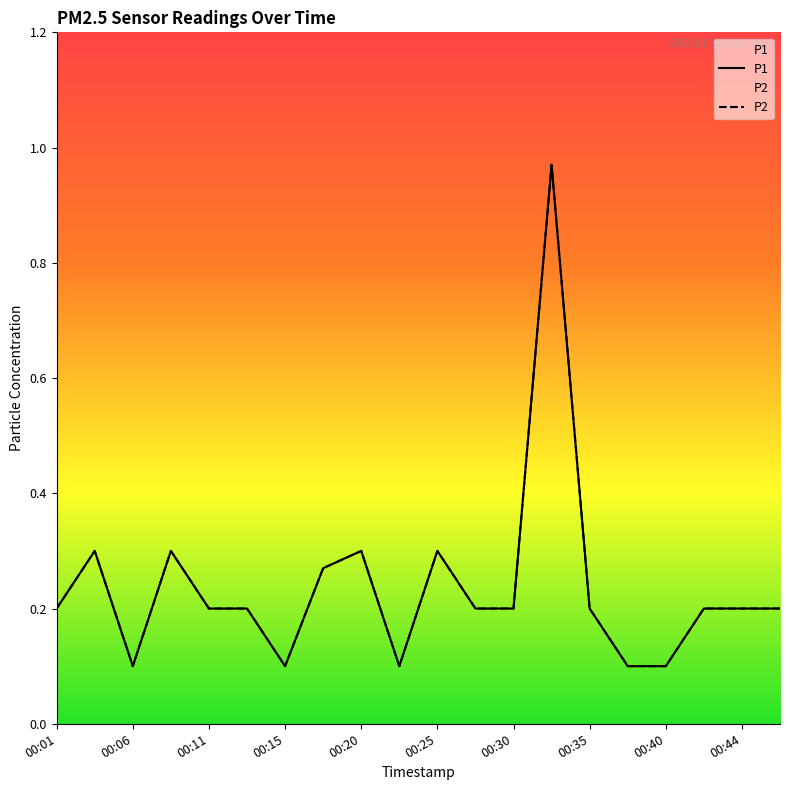

How many lines are shown in the chart?

2